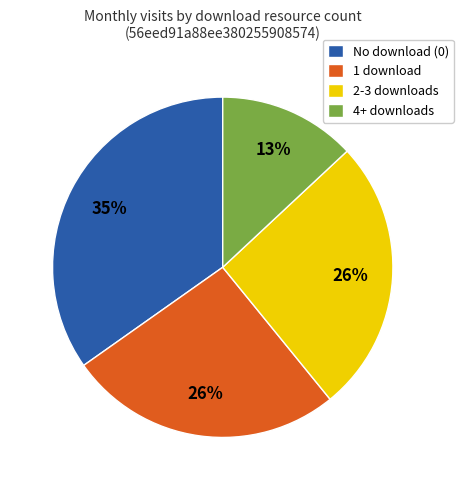

Do 4+ downloads and No download (0) together represent more than half of the pie?

No